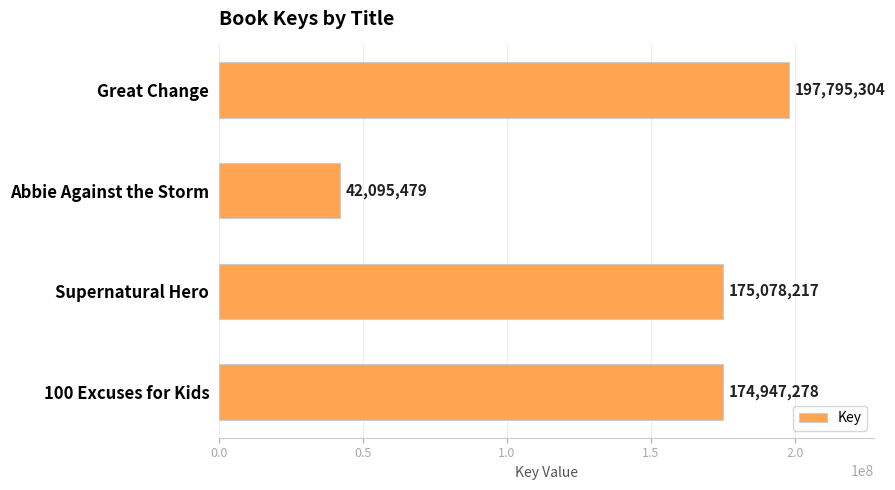

At which category does the chart reach its minimum across all series?

Abbie Against the Storm